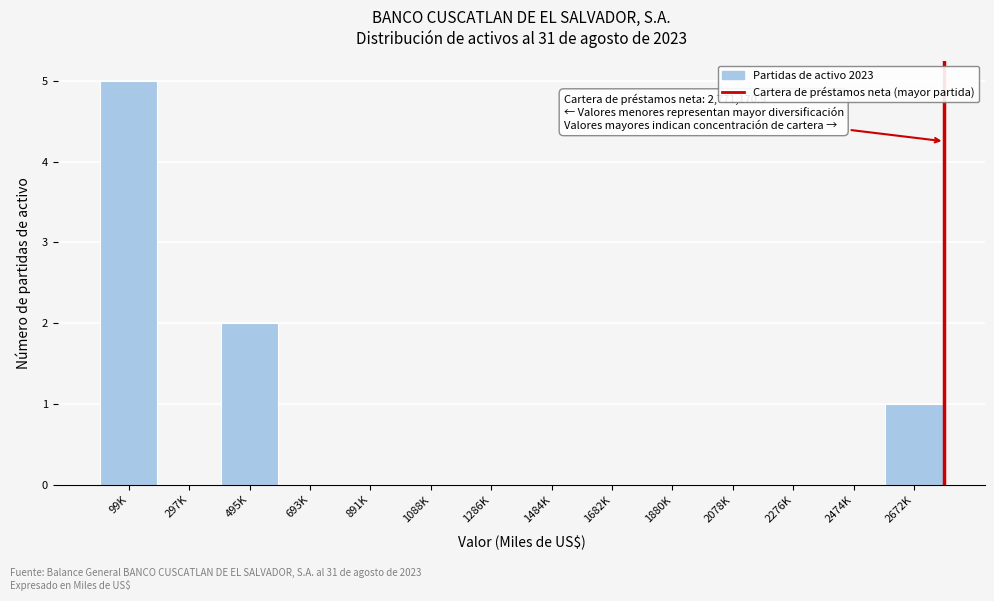

Reading left to right, transcribe all the data shown in this chart.

99K=5	297K=0	495K=2	693K=0	891K=0	1088K=0	1286K=0	1484K=0	1682K=0	1880K=0	2078K=0	2276K=0	2474K=0	2672K=1